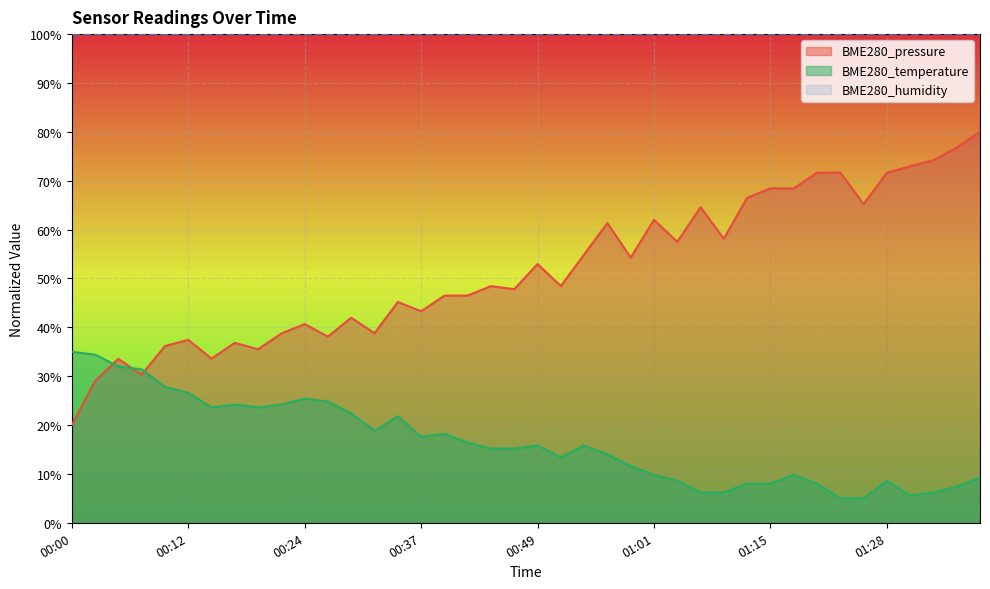

Where do BME280_temperature and BME280_pressure first cross each other?

00:03 and 00:05